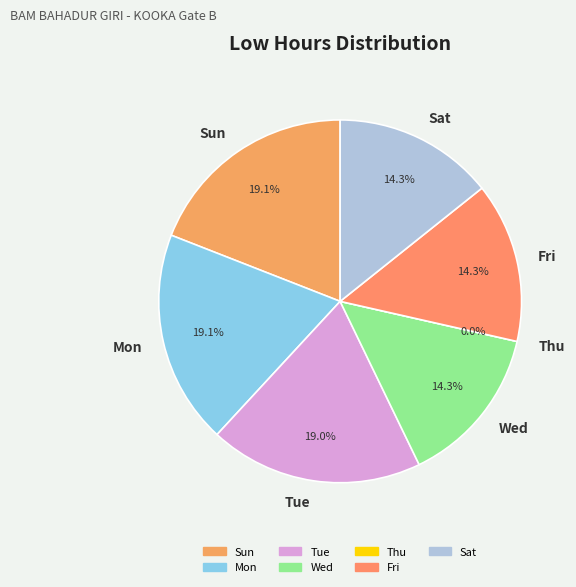

Combined, do 27-Mon and 16-Sun account for over 50%?

No